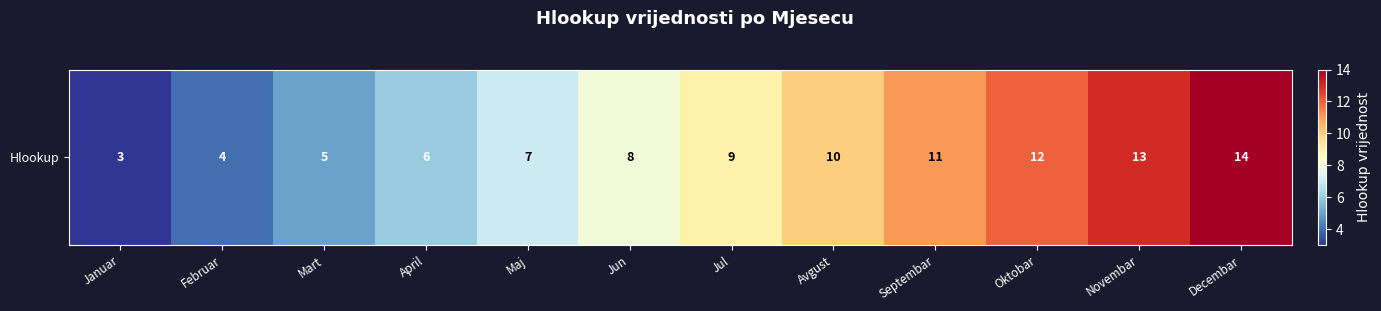

Reading left to right, extract all data points from this chart.

3	4	5	6	7	8	9	10	11	12	13	14